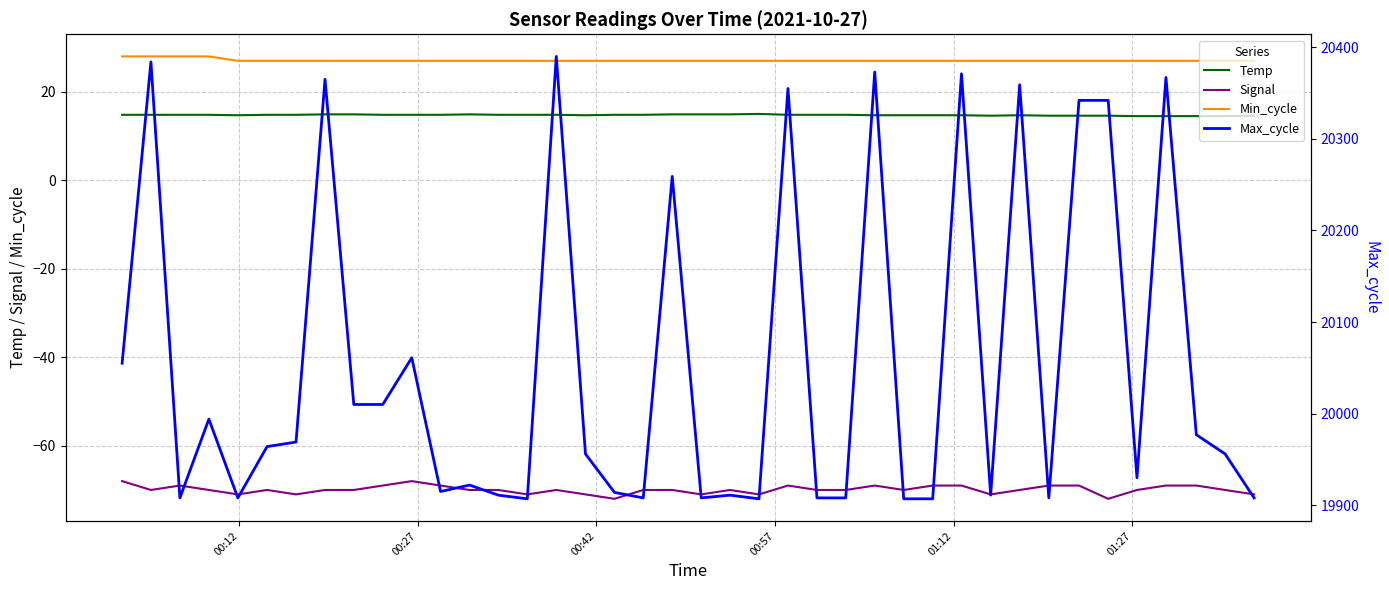

True or false: Temp and Signal intersect in this chart.

False